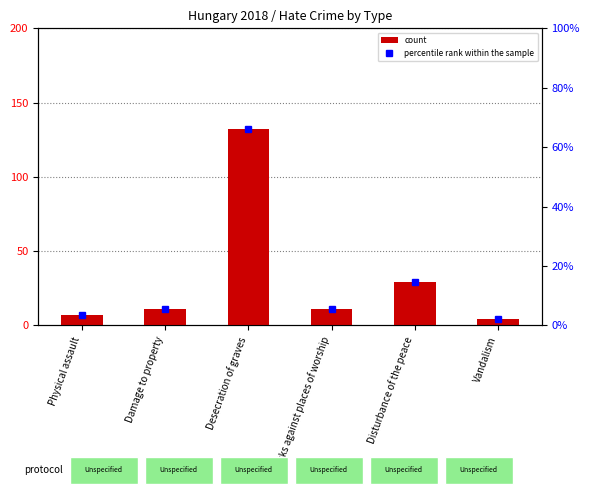

Which series changed the most between Attacks against places of worship and Vandalism?

count